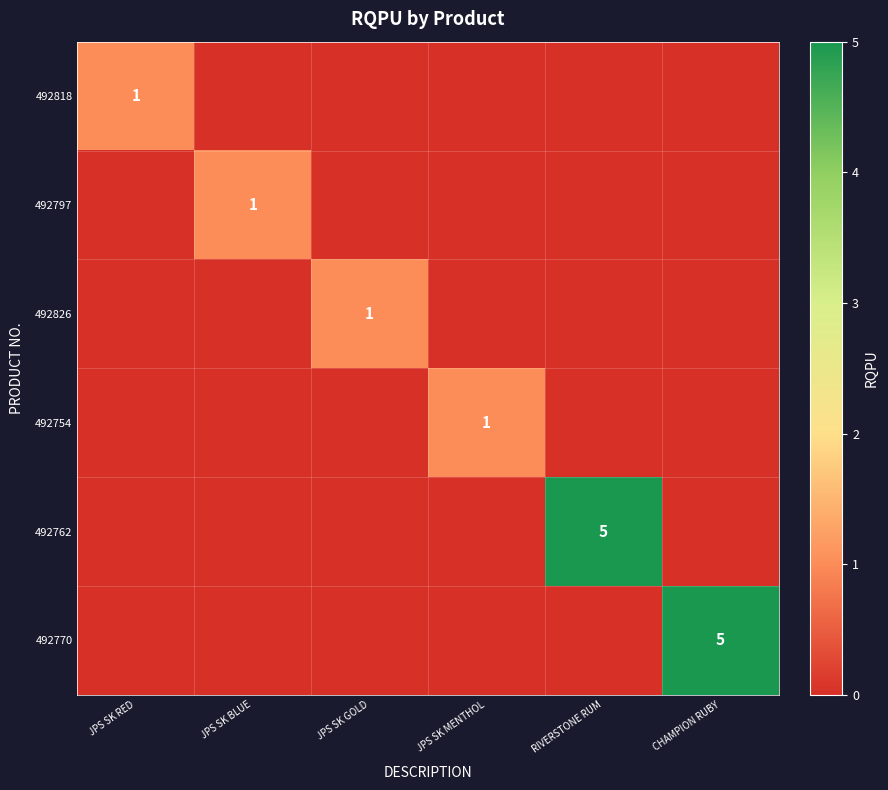

Is it true that 492818 equals 0 at JPS SK RED?

False